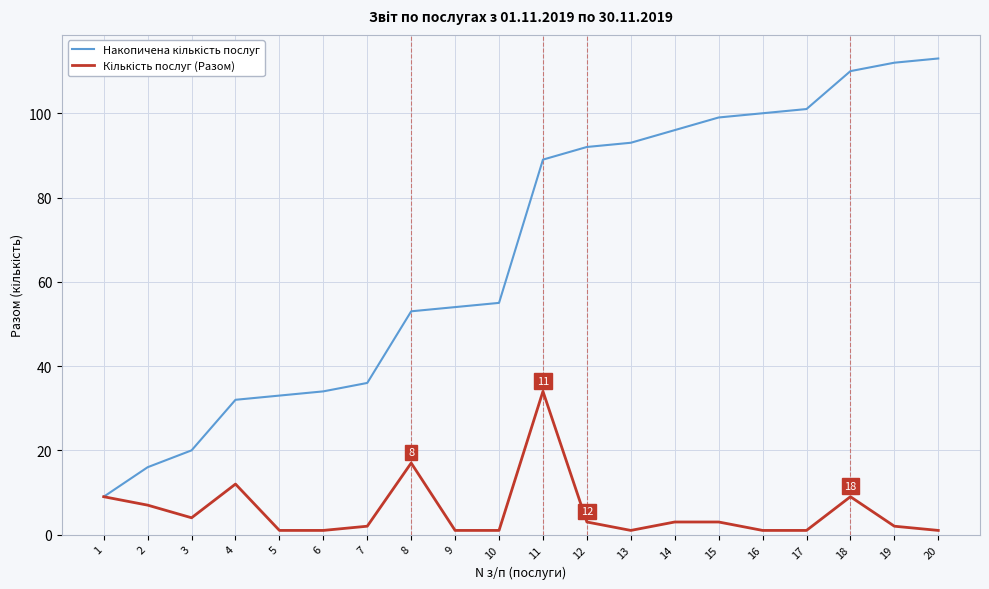

What is the greatest value displayed?

113